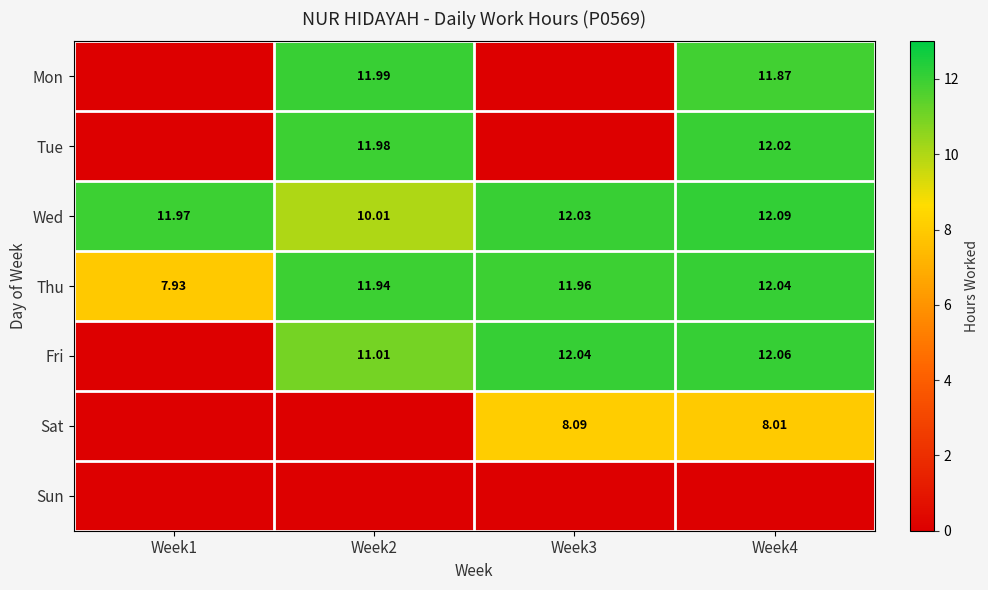

Is the value of Mon at Week2 greater than the value of Wed at Week4?

No